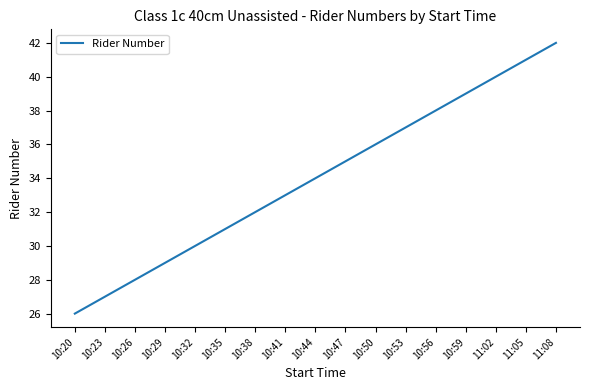

What is the approximate value at 10:56?

38